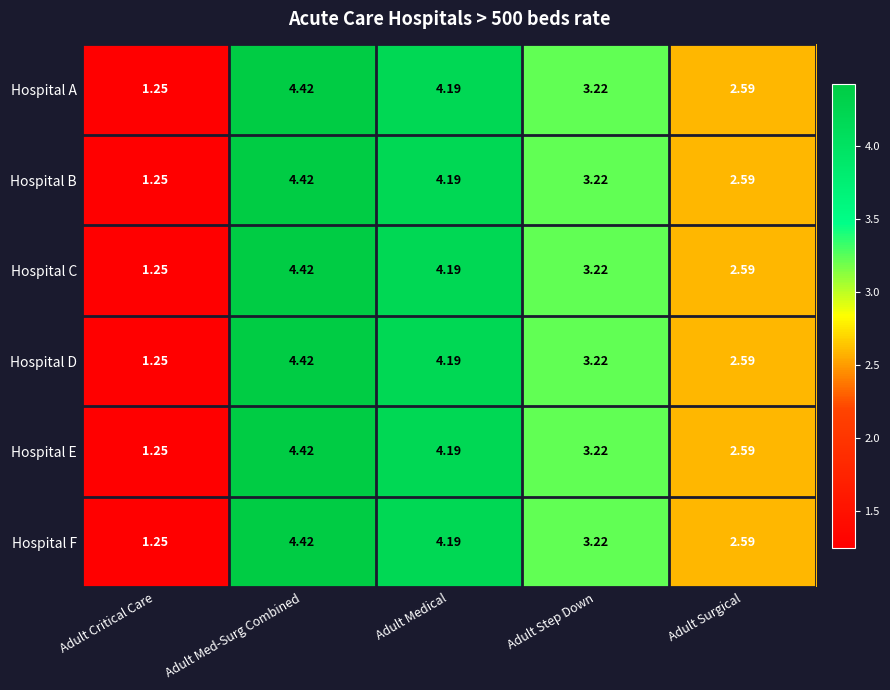

Rank the categories by Hospital F value from lowest to highest.

Adult Critical Care, Adult Surgical, Adult Step Down, Adult Medical, Adult Med-Surg Combined